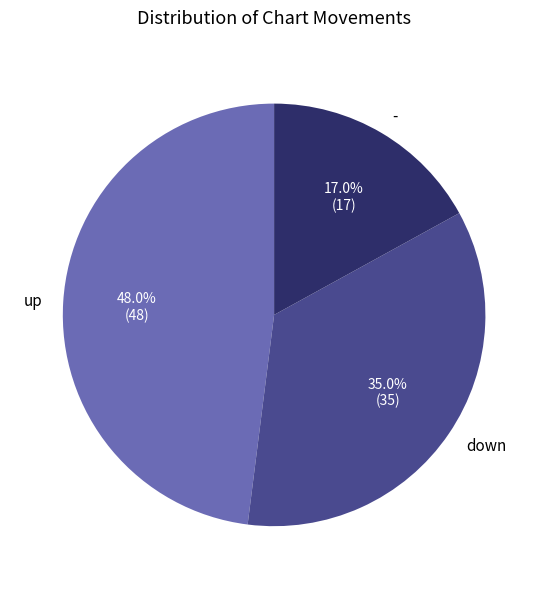

Which has a higher value, - or up?

up